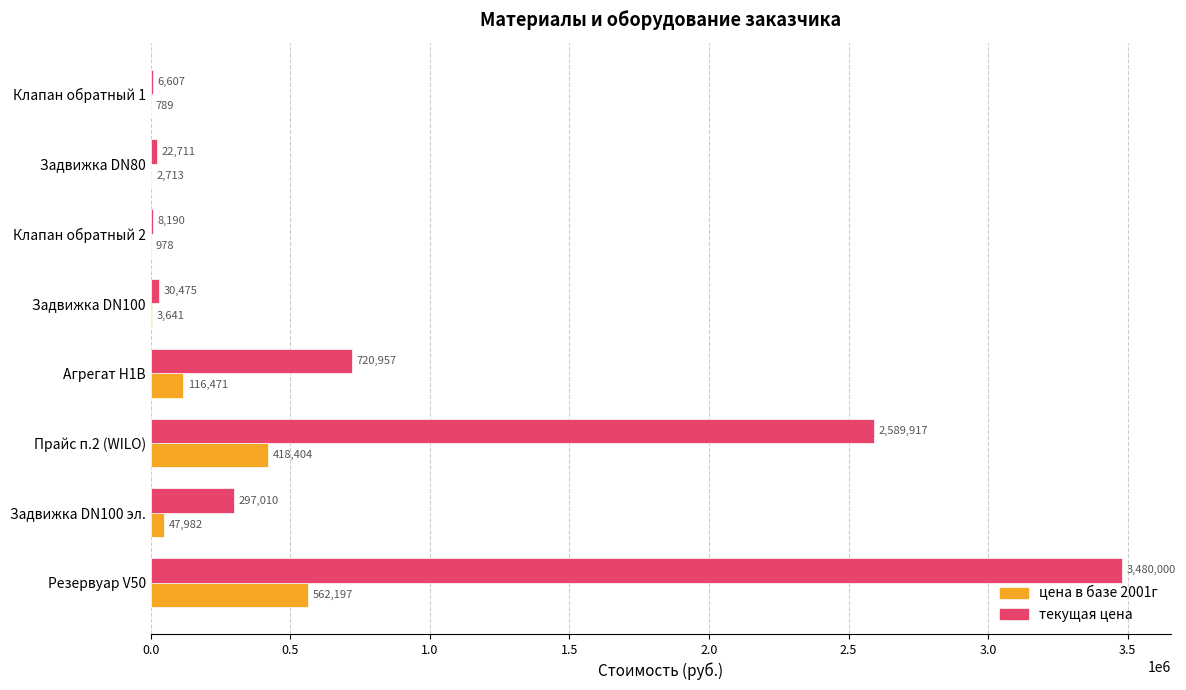

Which series has the largest total across all categories?

текущая цена